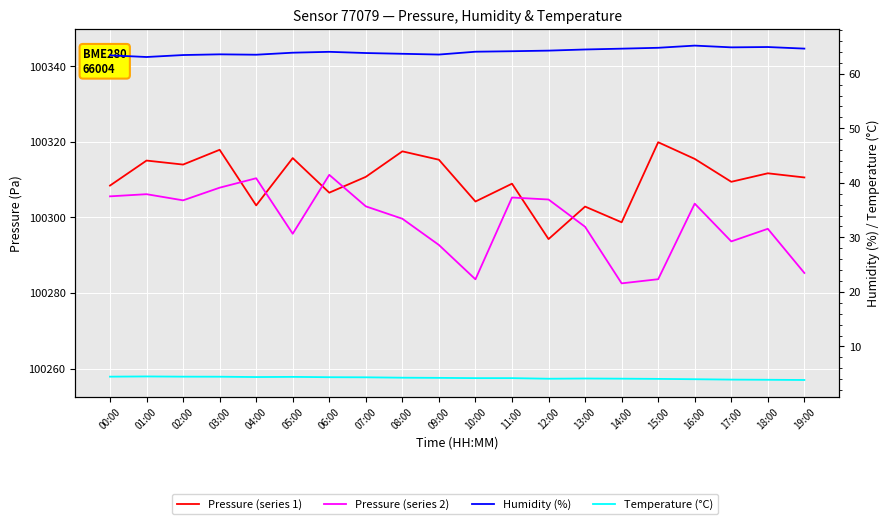

At which label is Temperature (°C) closest to 4?

16:00